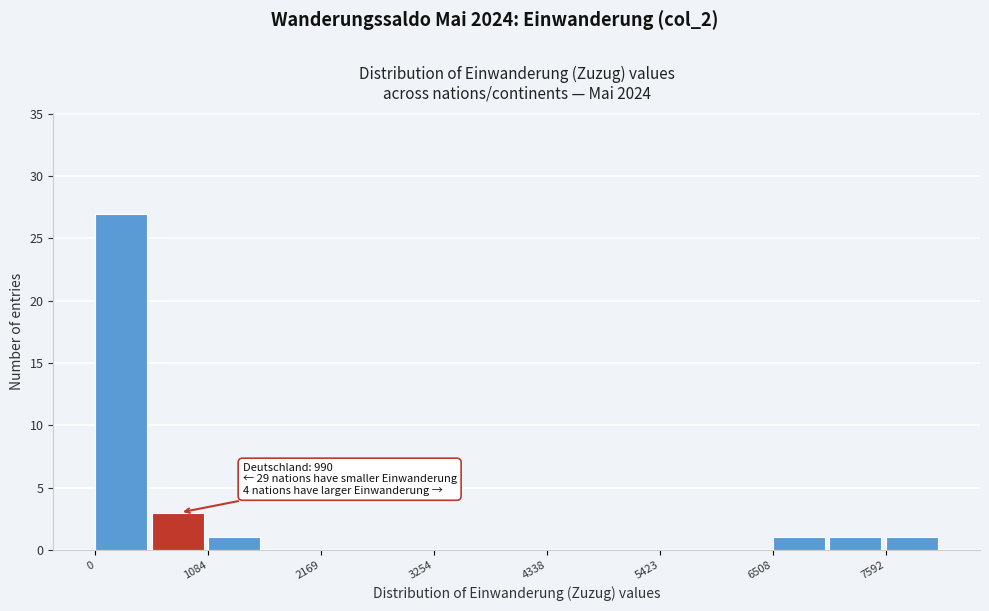

Read against the x-axis, roughly where is the centre of the tallest bar?

200